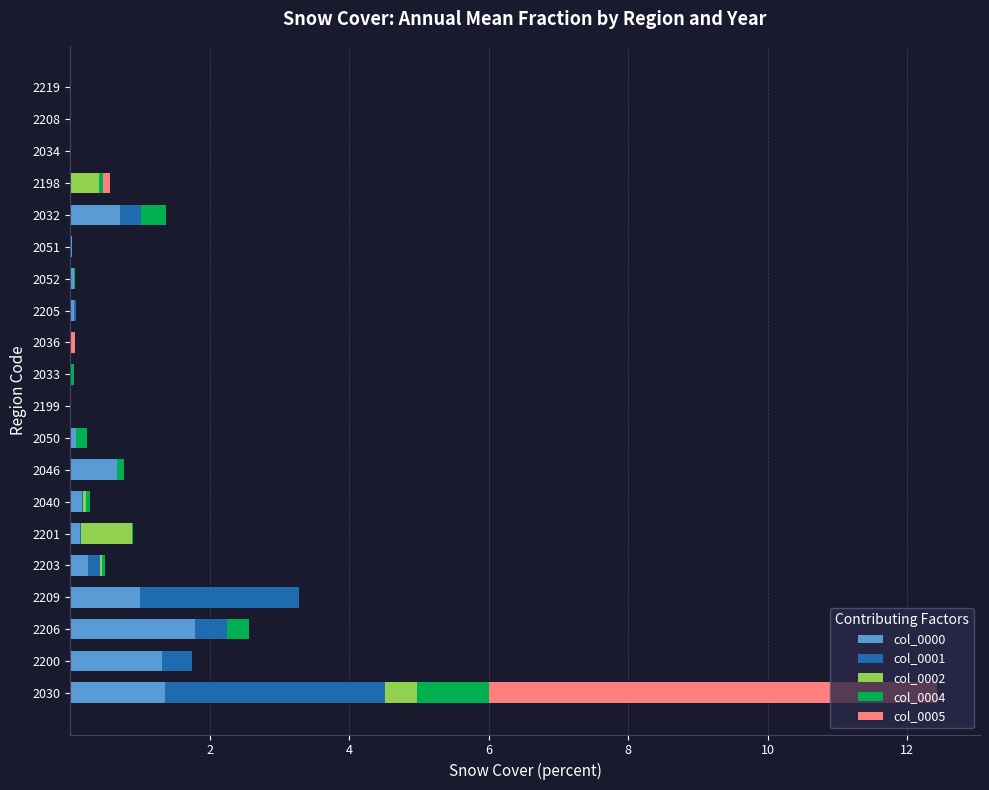

The col_0000 series shows 0.2 at 2046. True or false?

False